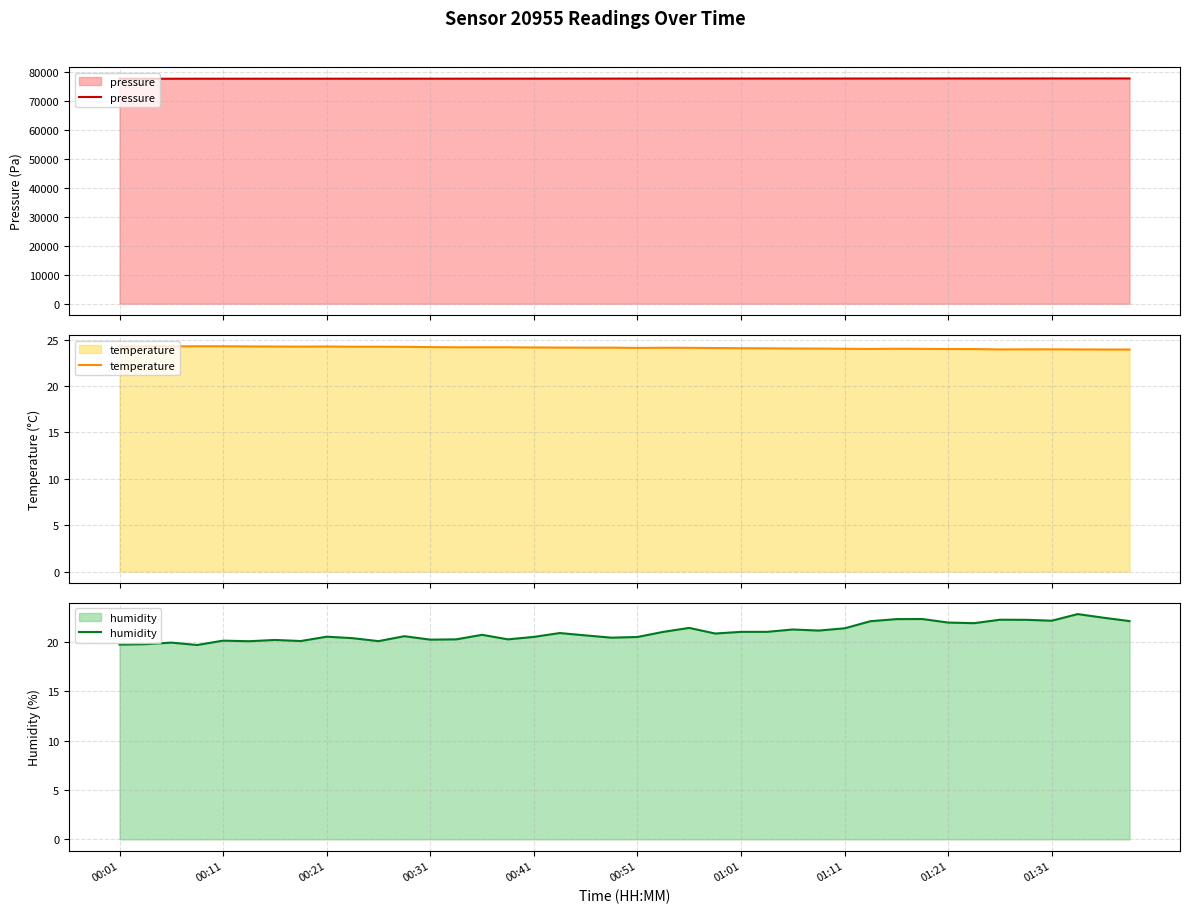

True or false: humidity and pressure intersect in this chart.

False